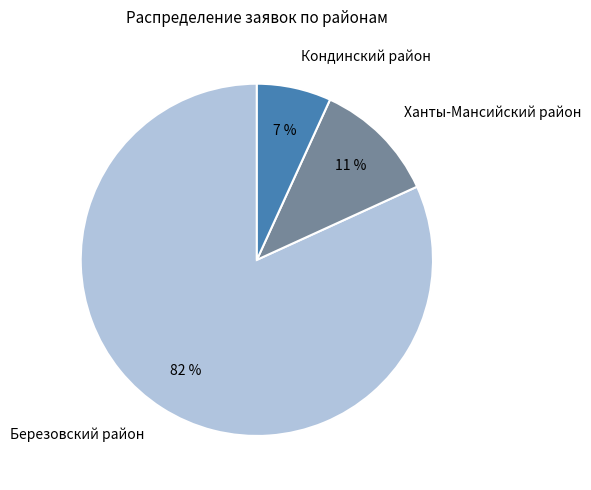

To the nearest percent, what is the average slice percentage?

33%